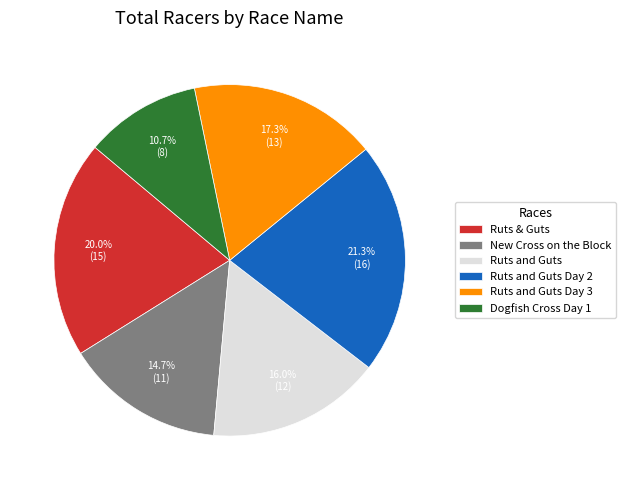

What is the smallest slice in the pie chart?

Dogfish Cross Day 1